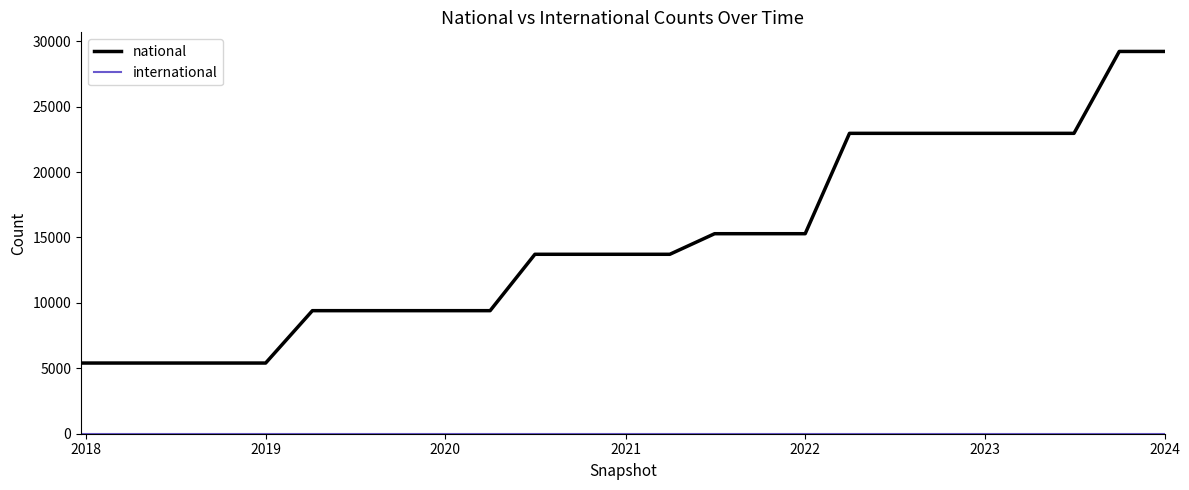

What is the maximum value shown in the chart?

29217